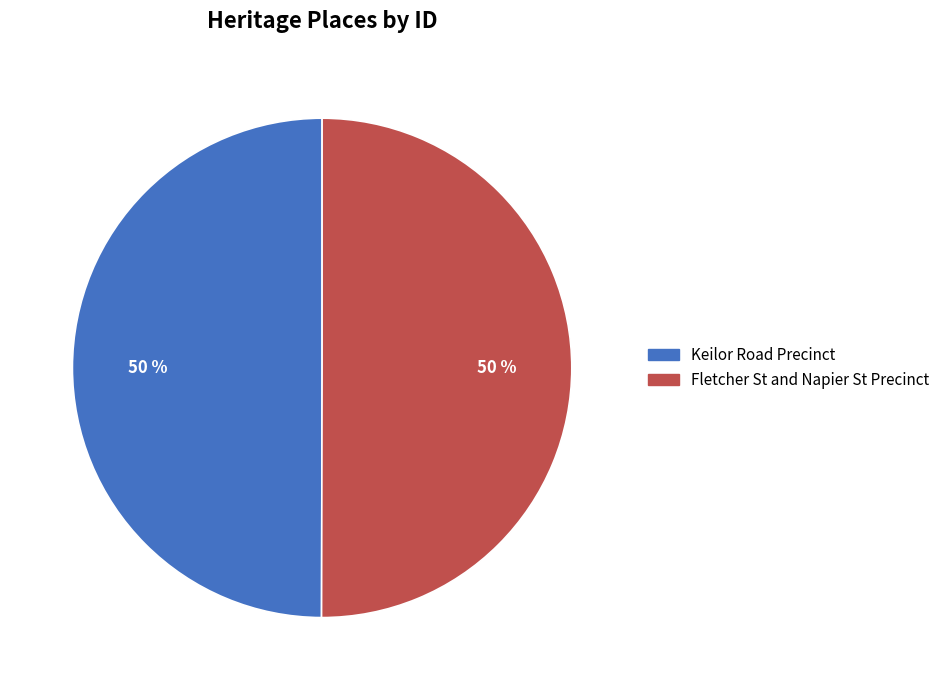

To the nearest percent, what percentage of the pie is Fletcher St and Napier St Precinct?

50%